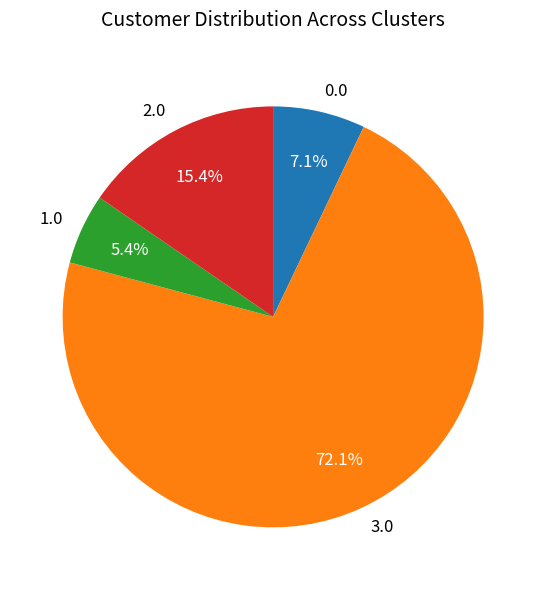

What percentage do 1.0 and 2.0 together represent?

20.8%